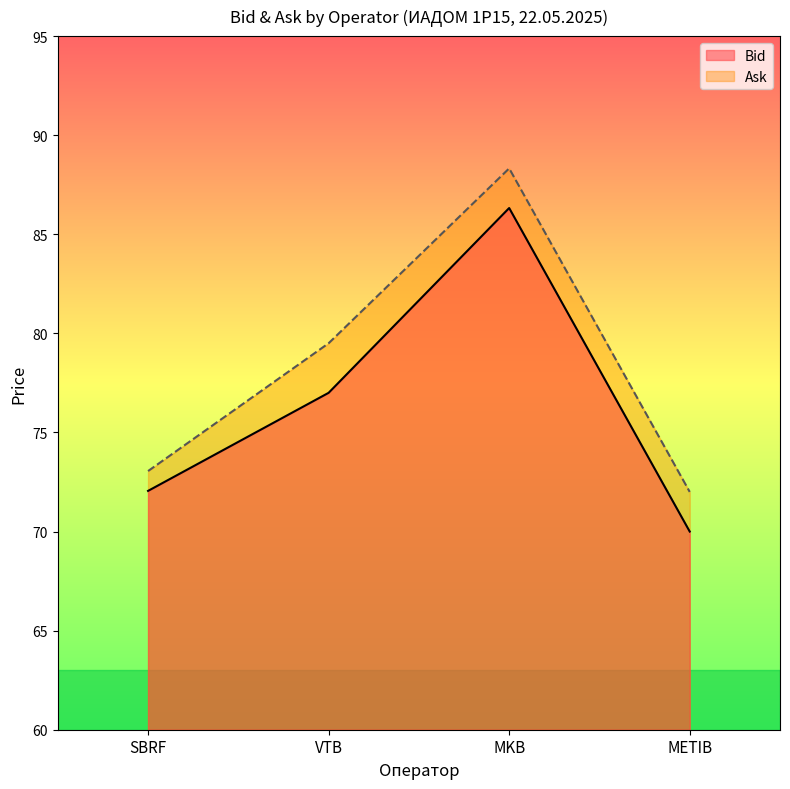

Between MKB and METIB, which series saw the biggest shift?

Bid